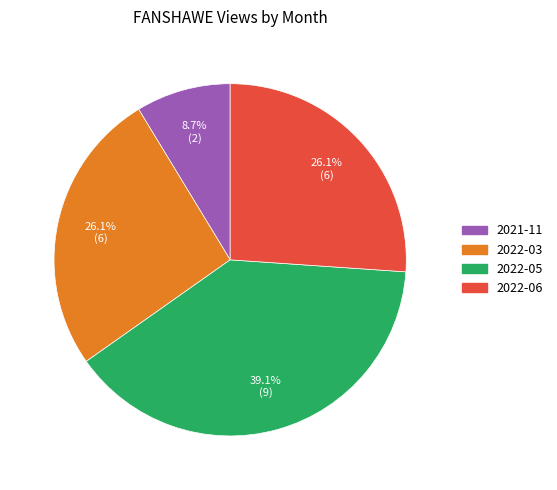

Which has a higher value, 2021-11 or 2022-06?

2022-06